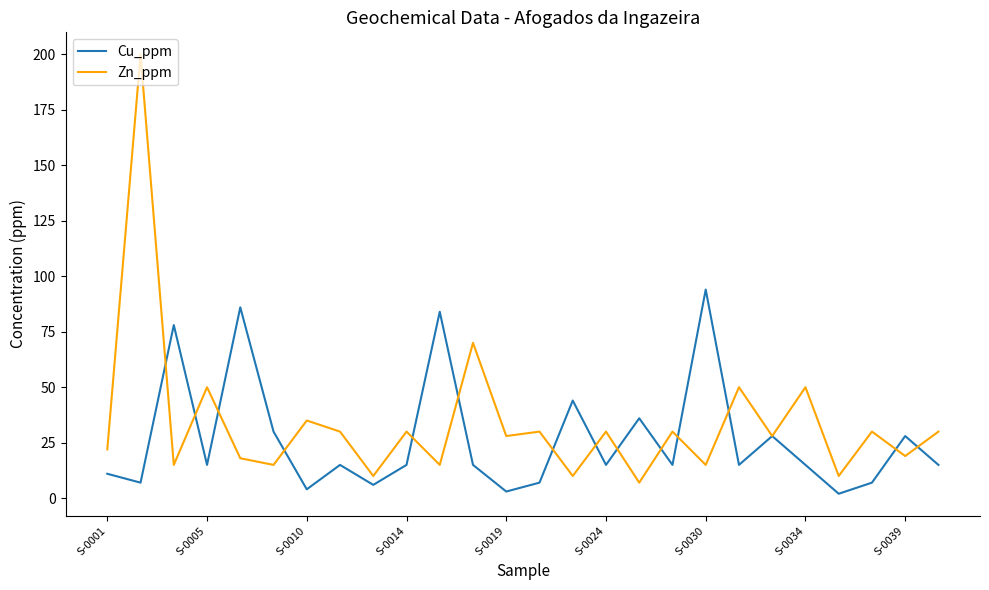

Rank the series by their maximum value, from highest to lowest.

Zn_ppm, Cu_ppm